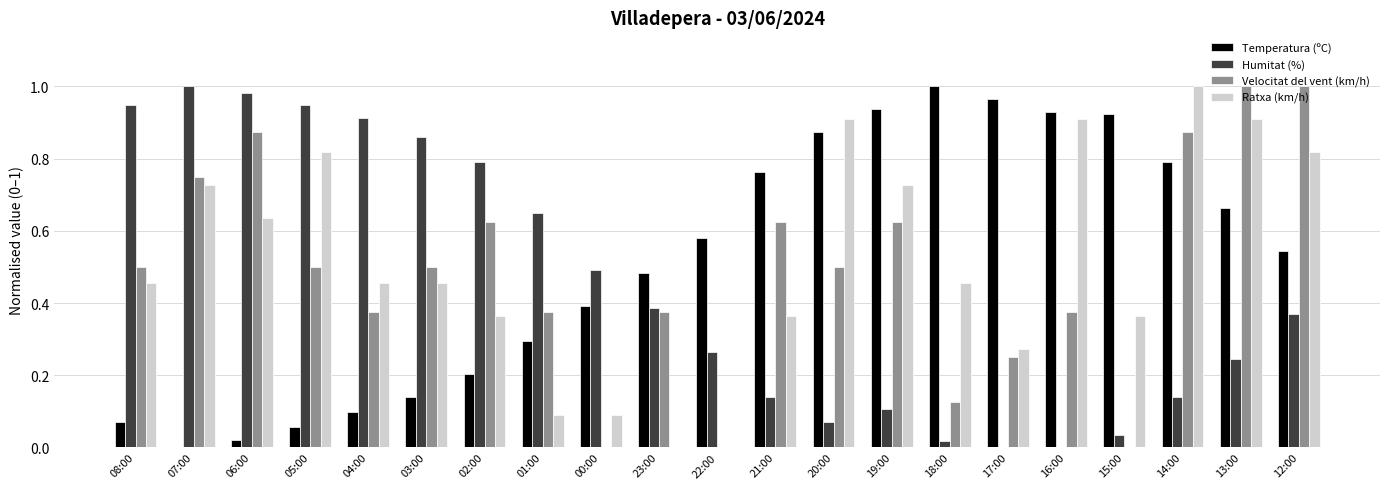

True or false: Temperatura (ºC) has a value of 1.2 at 14:00.

False